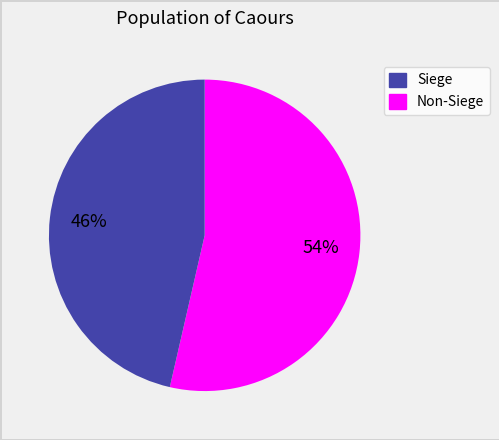

To the nearest percent, what is the average slice percentage?

50%